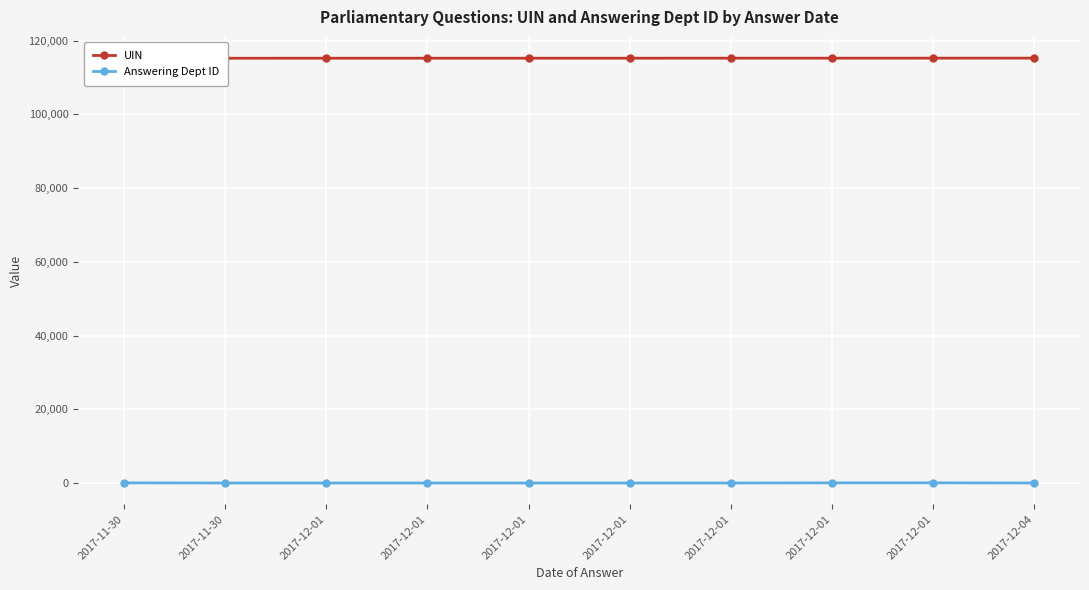

The value of UIN at 2017-12-01 is 163485. True or false?

False